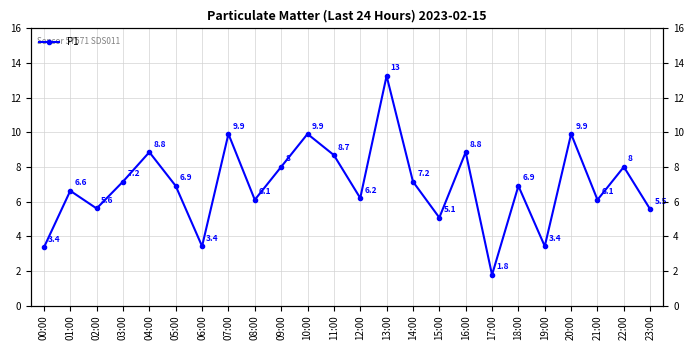

What is the value of the 8th point from the left?

9.9